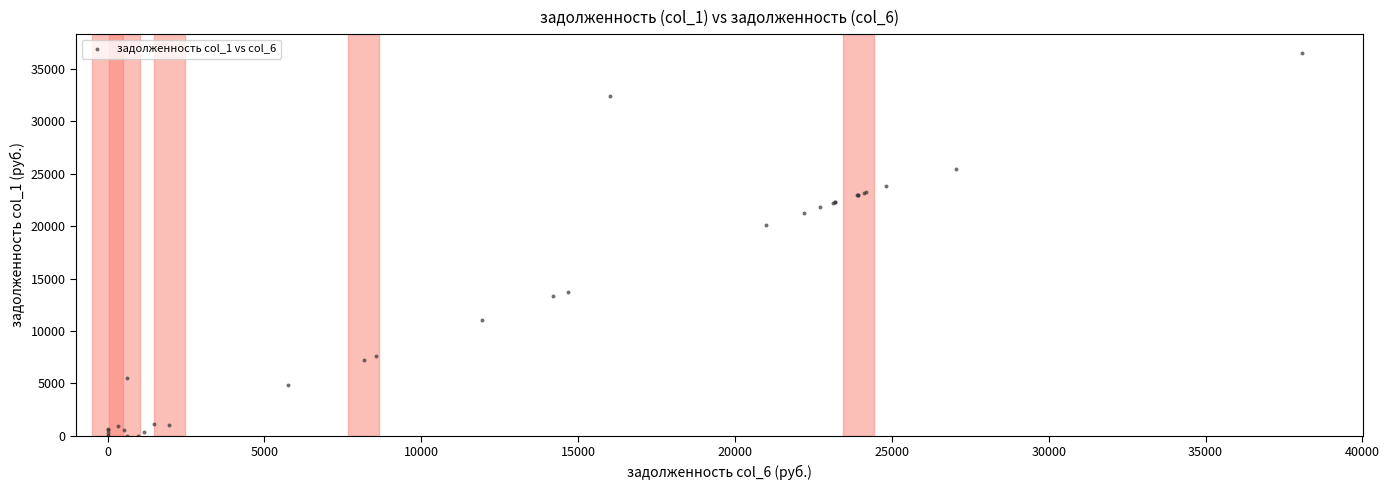

What Y value in the scatter plot is closest to 18240?

20072.6